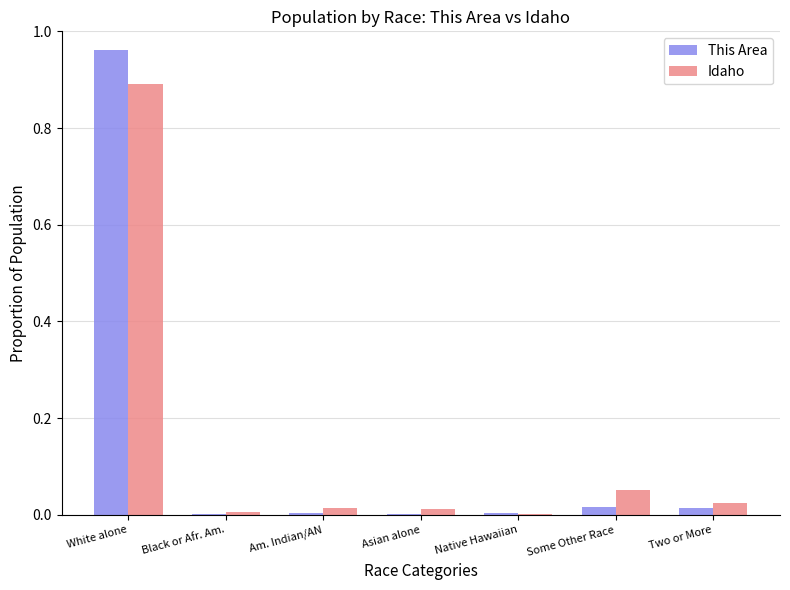

How many groups of bars are there?

7